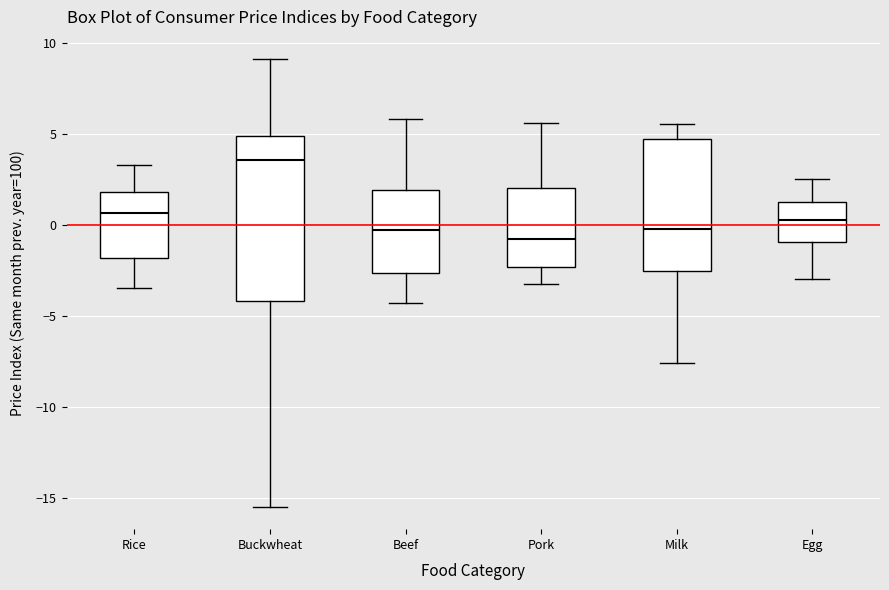

Reading left to right, transcribe this box plot: for each box, give where its median line is, the range the box spans, and where its two whiskers end, as read against the y-axis. The values are not printed on the chart, so give them approximately, as read against the axis.

Rice: median 0.5, box -2.0 to 2.0, whiskers -3.5 to 3.5
Buckwheat: median 3.5, box -4.0 to 5.0, whiskers -15.5 to 9.0
Beef: median -0.5, box -2.5 to 2.0, whiskers -4.5 to 6.0
Pork: median -1.0, box -2.5 to 2.0, whiskers -3.5 to 5.5
Milk: median 0.0, box -2.5 to 4.5, whiskers -7.5 to 5.5
Egg: median 0.5, box -1.0 to 1.0, whiskers -3.0 to 2.5